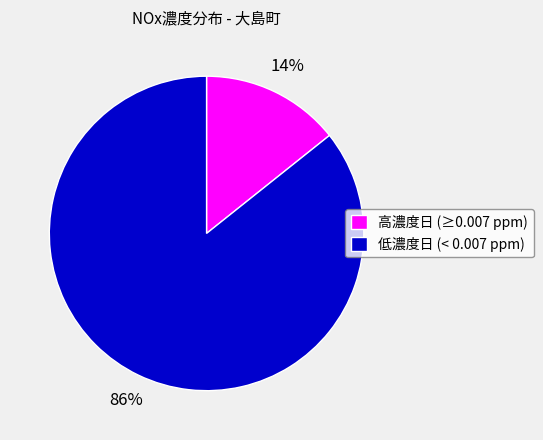

How many slices are in this pie chart?

2